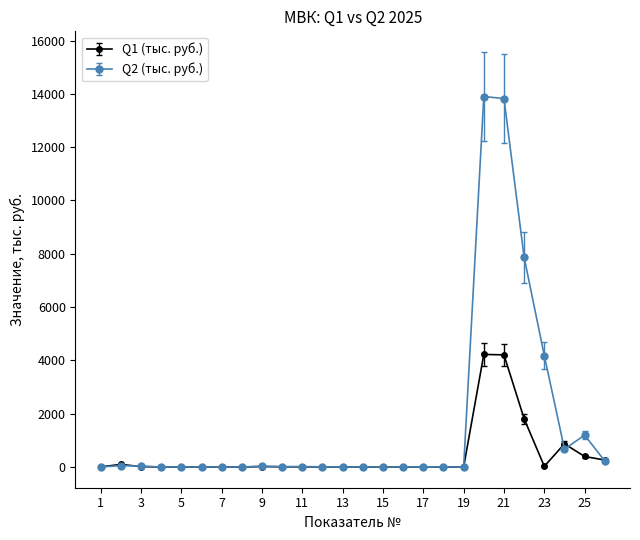

Which series has the largest total across all categories?

Q2 (тыс. руб.)